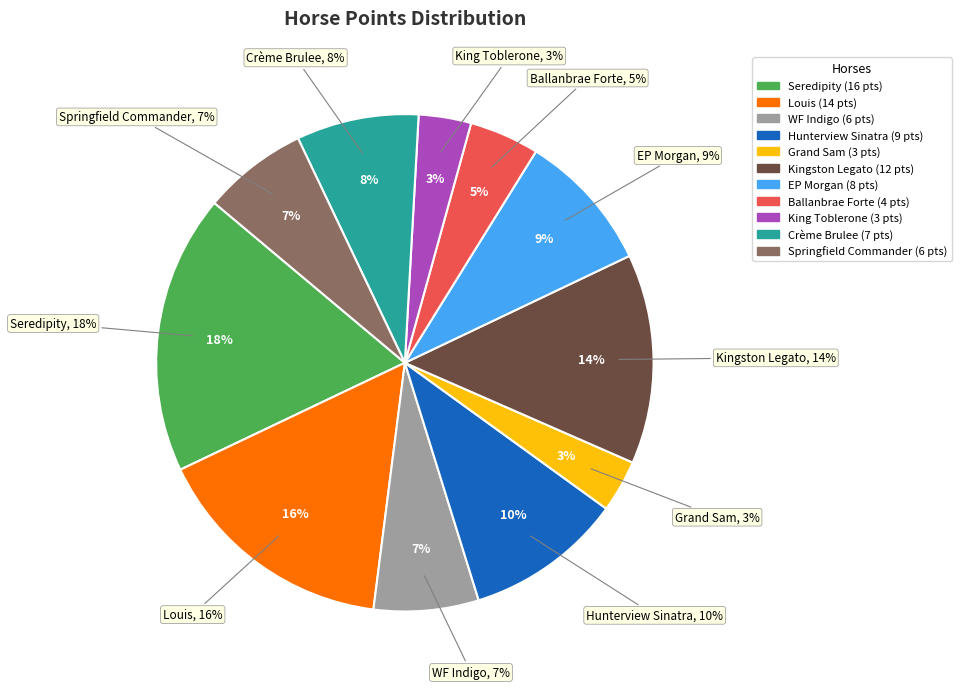

Which category has the biggest portion of the pie?

Seredipity